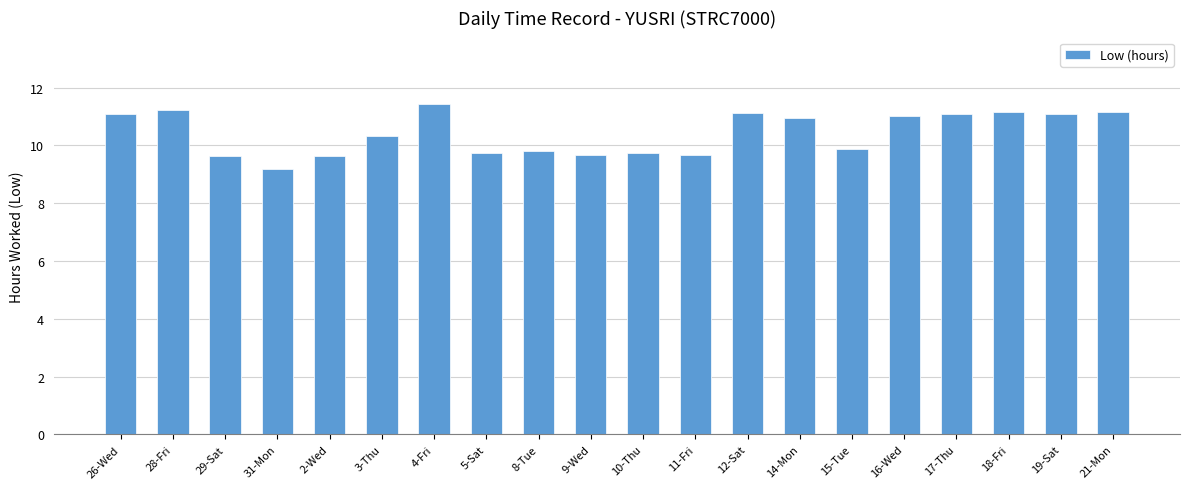

Does the chart contain any negative values?

No